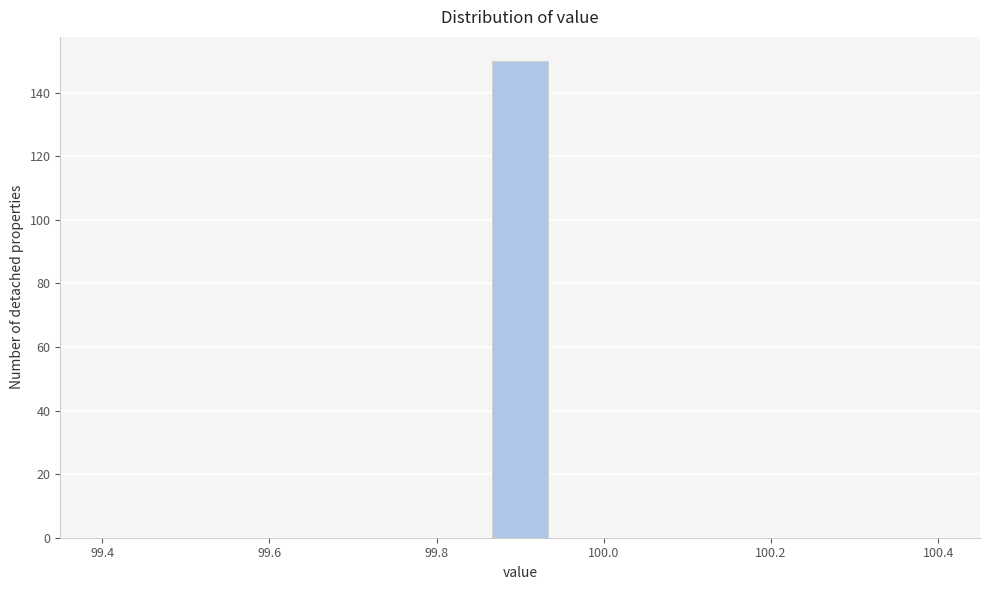

Around what value on the x-axis is the tallest bar? Give the approximate position of its centre, as read against the axis.

99.90